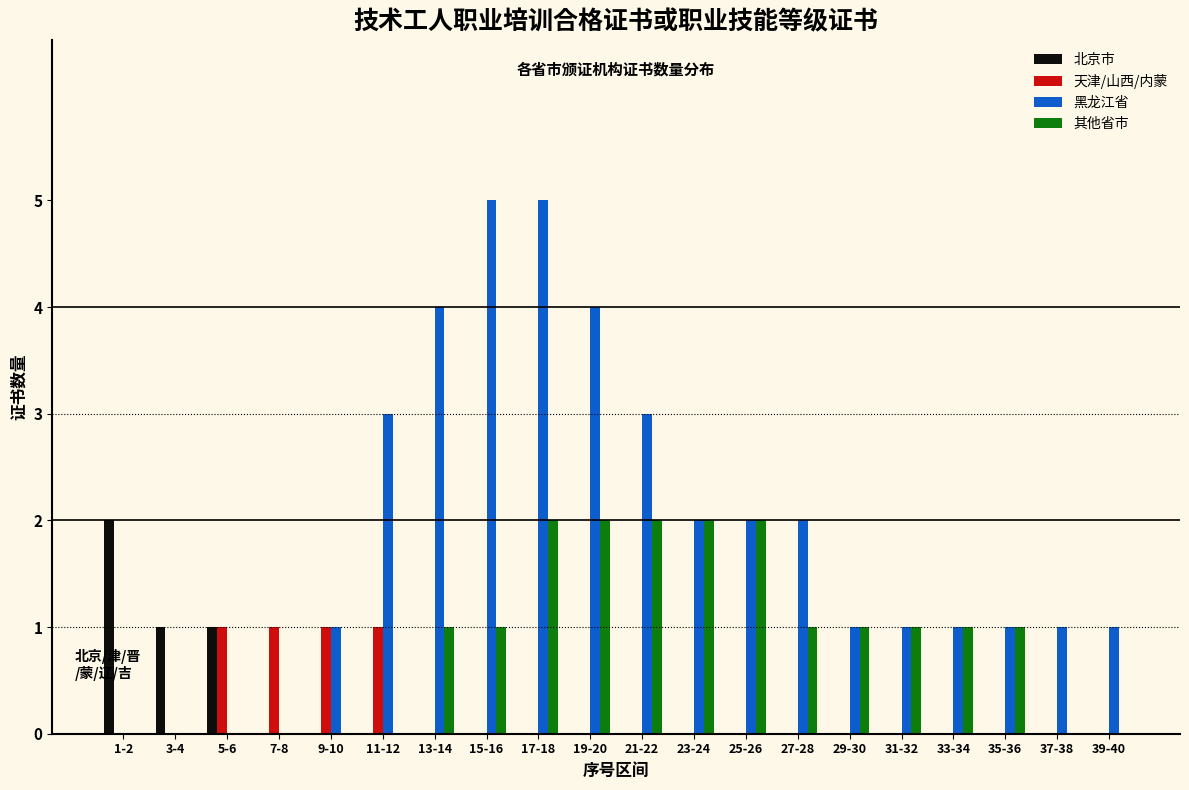

The 其他省市 series shows 1 at 7-8. True or false?

False